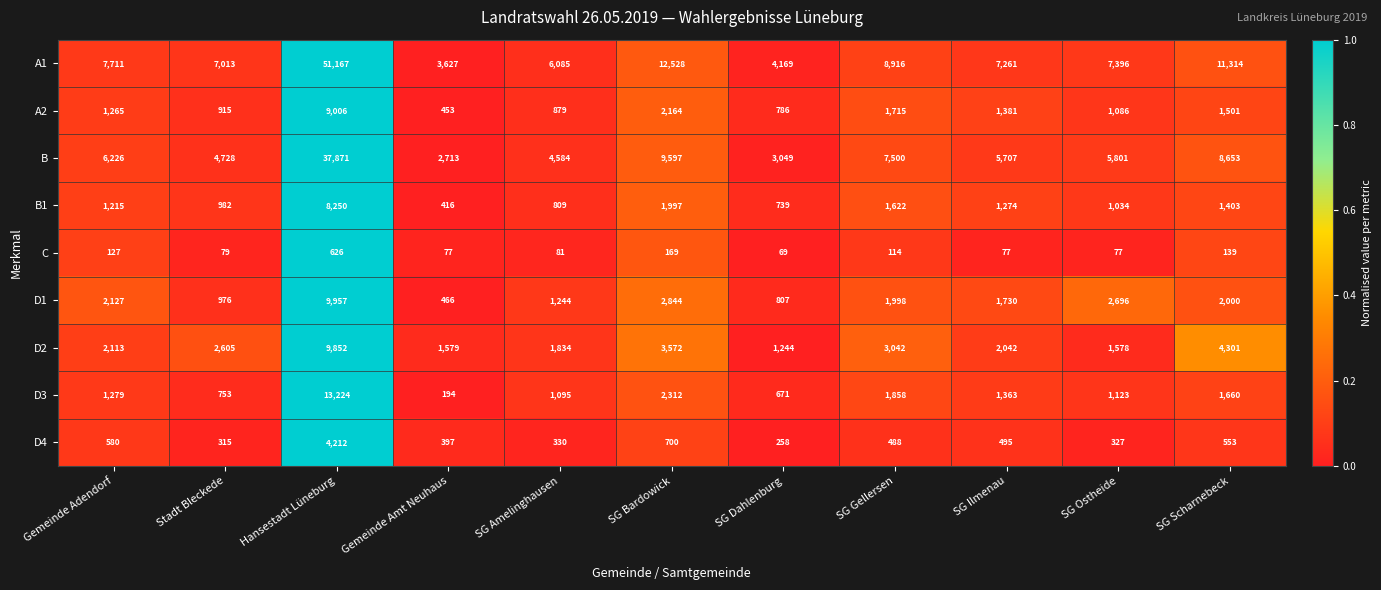

What is the average value of the A1 series?

11562